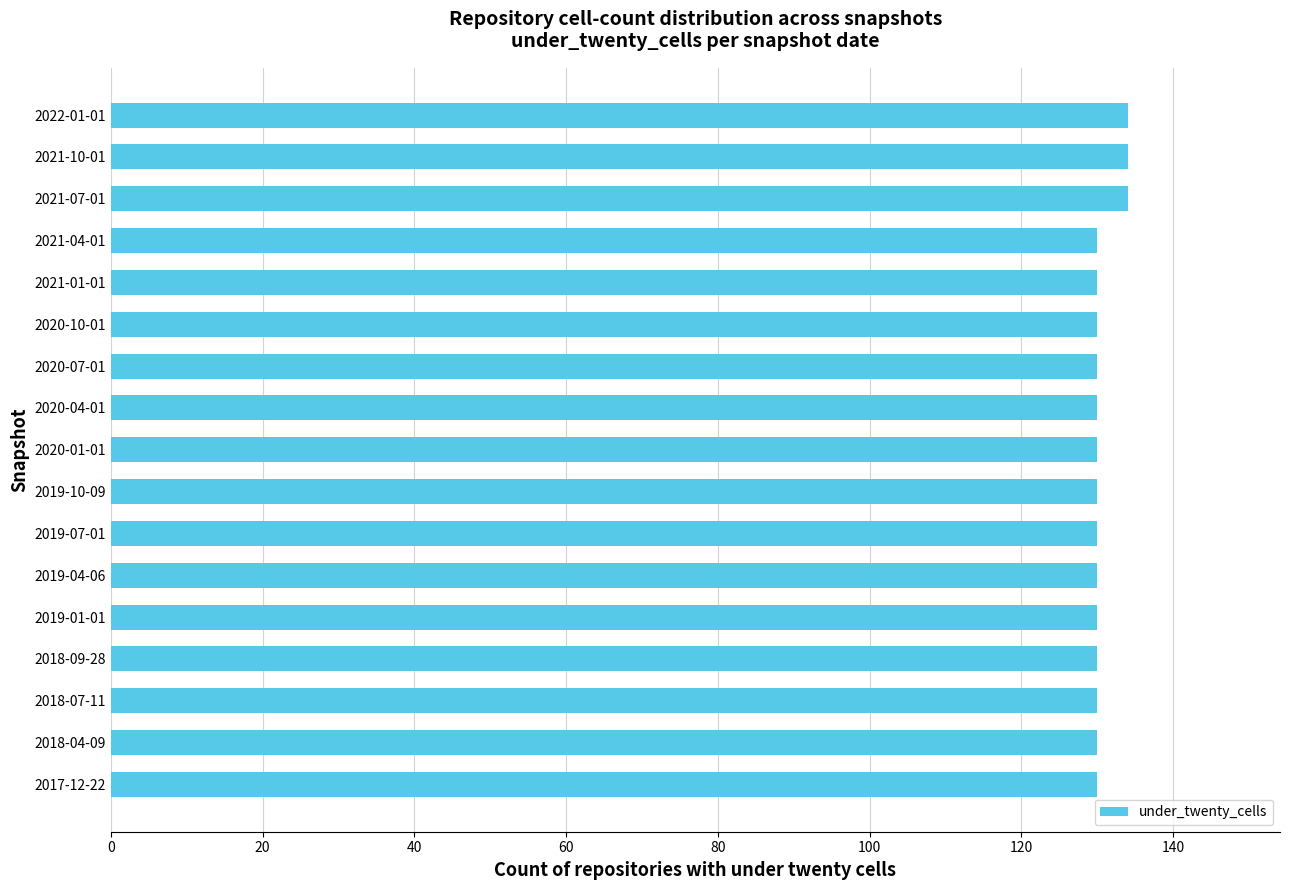

What is the difference between the maximum and minimum values?

4